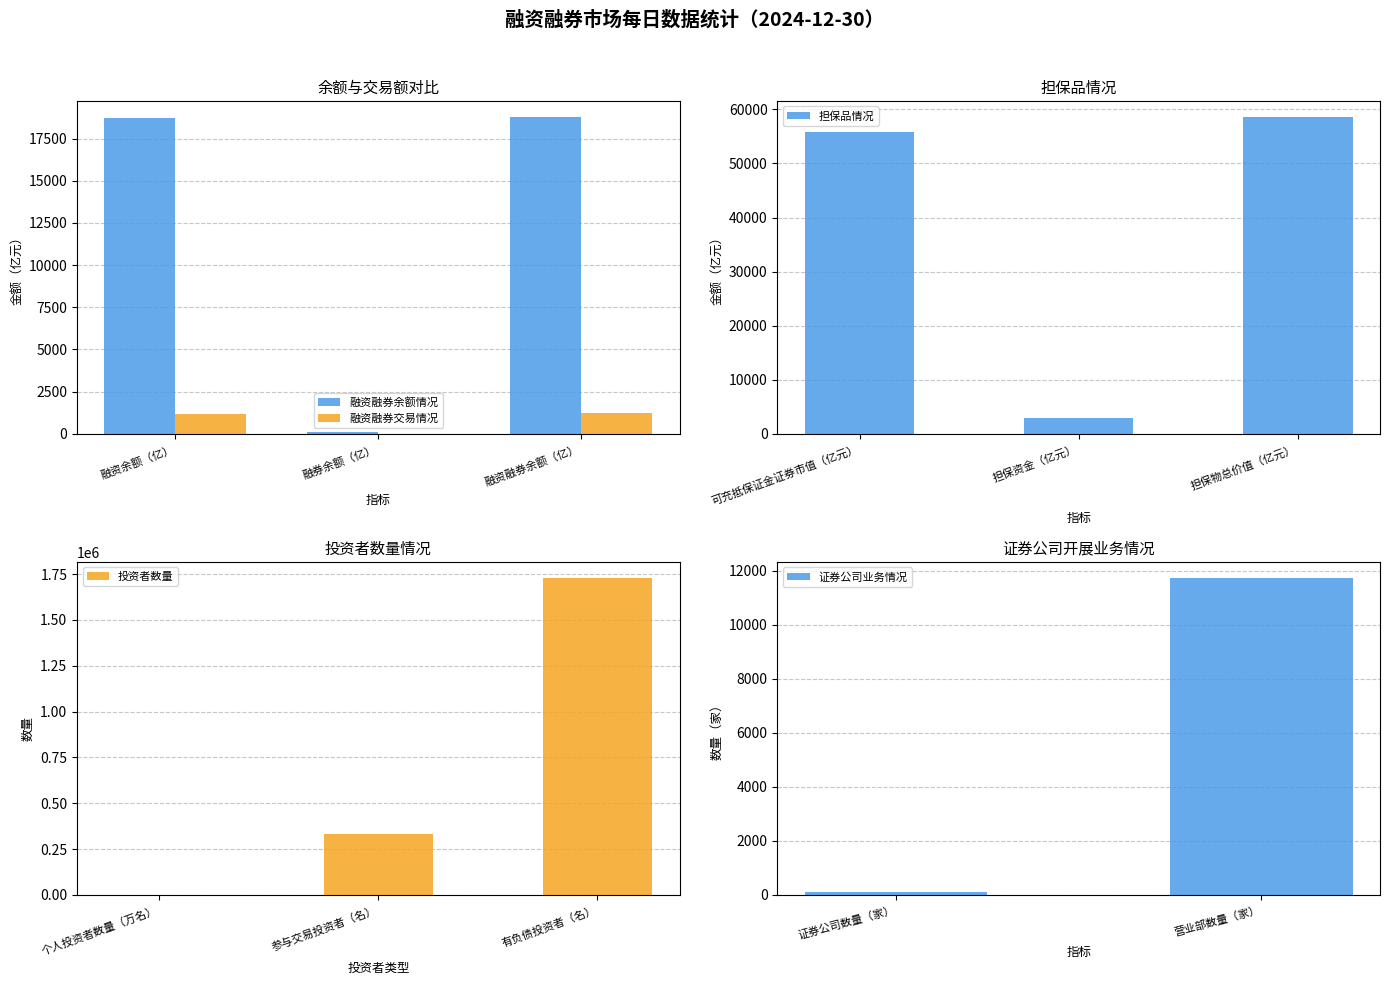

How many data points in 融资融券交易情况 are less than 1203?

1